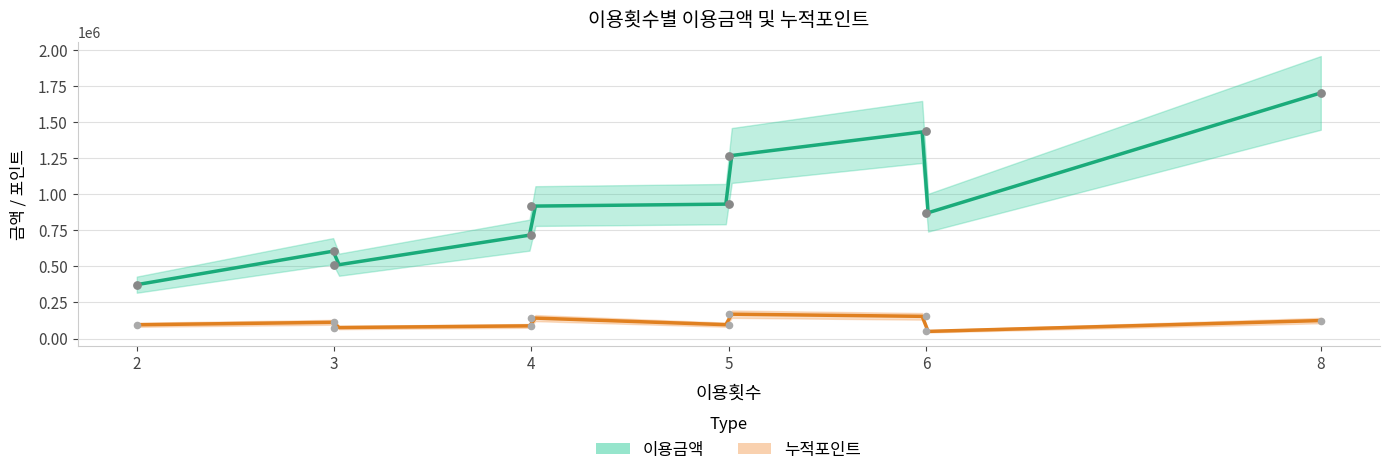

Which series has the widest spread of Y values?

이용금액